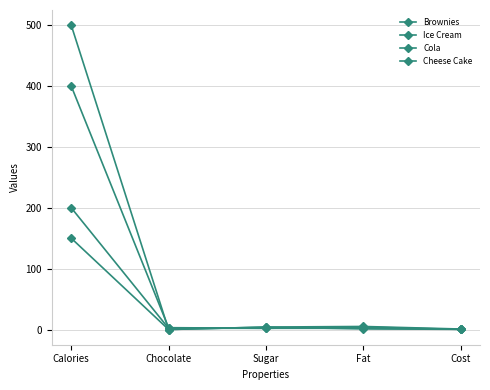

How many lines are shown in the chart?

4